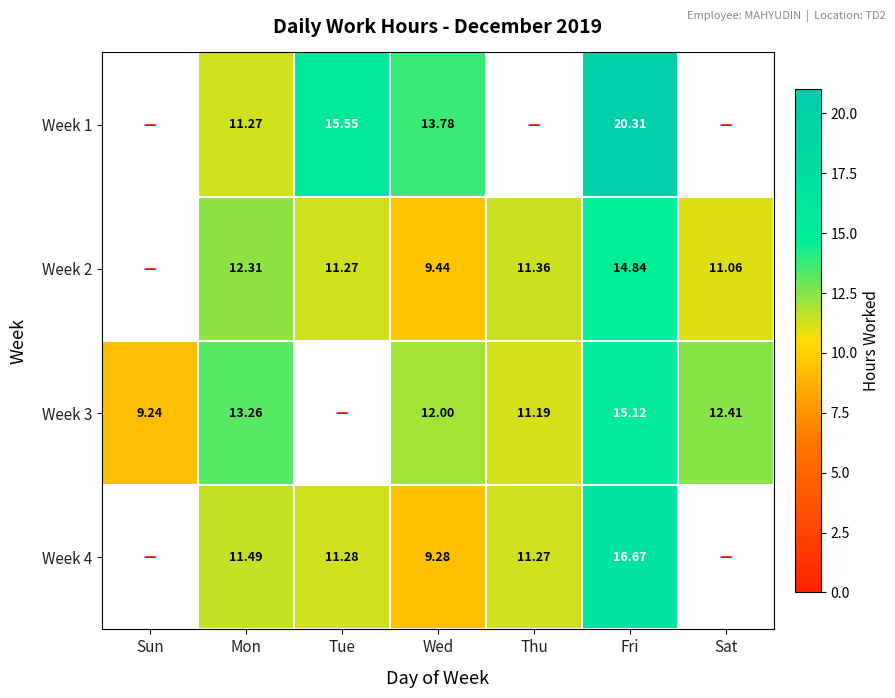

Is the value of Week 3 at Thu greater than the value of Week 4 at Tue?

No